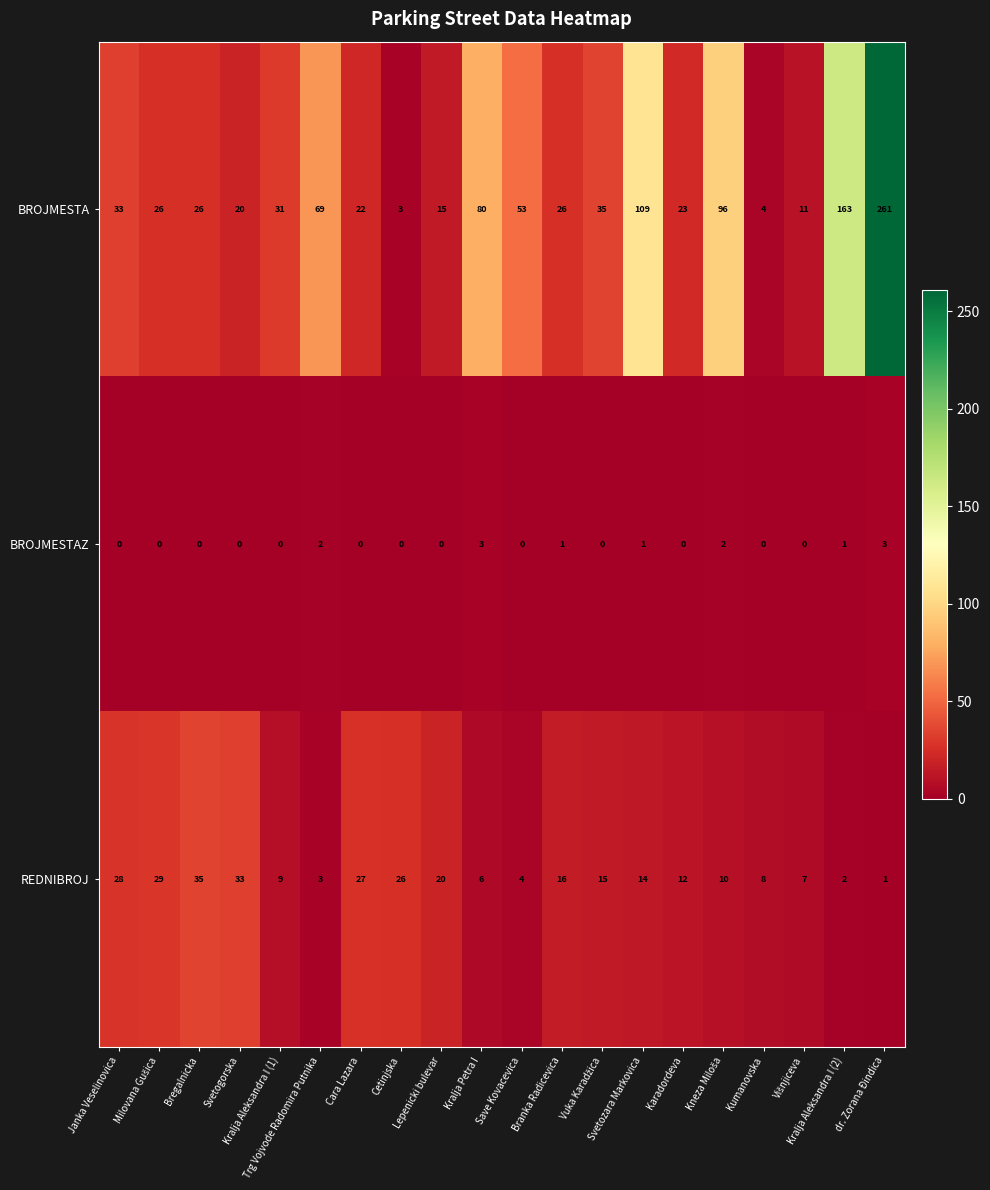

At which category is the sum across all series the highest?

dr. Zorana Ðindica